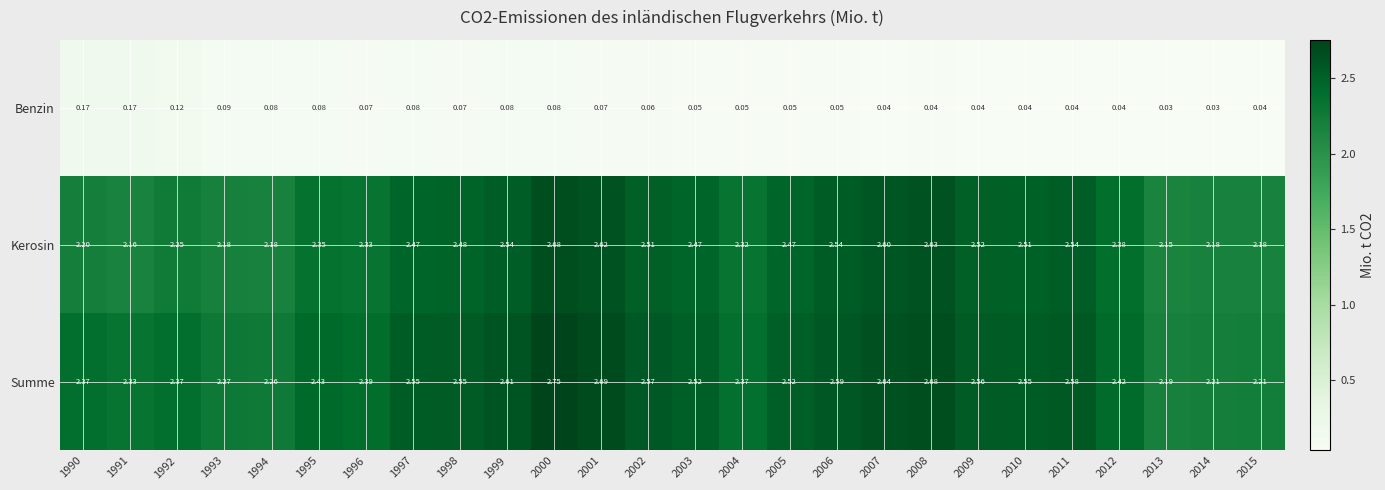

Rank the series by their maximum value, from lowest to highest.

Benzin, Kerosin, Summe